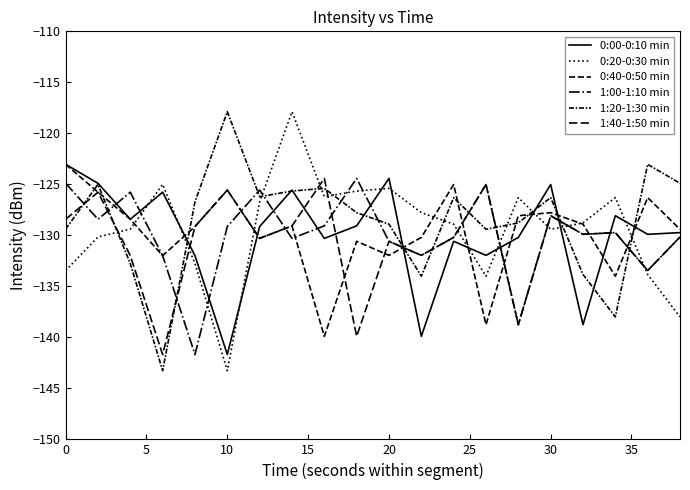

Reading left to right, what are all the values shown in this chart?

0:00-0:10 min: -123.0	-124.9	-128.4	-125.8	-132.0	-141.7	-129.1	-125.6	-130.3	-129.1	-124.4	-139.9	-130.6	-132.0	-130.2	-125.0	-138.8	-128.1	-129.9	-129.7
0:20-0:30 min: -133.5	-130.2	-129.4	-125.0	-132.8	-143.3	-126.7	-117.9	-126.2	-125.7	-125.4	-127.8	-128.9	-134.0	-126.3	-129.4	-128.8	-126.3	-133.8	-138.0
0:40-0:50 min: -123.0	-125.8	-128.4	-132.0	-129.1	-125.6	-130.3	-129.1	-139.9	-130.6	-132.0	-130.2	-125.0	-138.8	-128.1	-127.8	-128.9	-134.0	-126.3	-129.4
1:00-1:10 min: -124.9	-128.4	-125.8	-132.0	-141.7	-129.1	-125.6	-130.3	-129.1	-124.4	-130.6	-132.0	-130.2	-125.0	-138.8	-128.1	-129.9	-129.7	-133.5	-130.2
1:20-1:30 min: -129.4	-125.0	-132.8	-143.3	-126.7	-117.9	-126.2	-125.7	-125.4	-127.8	-128.9	-134.0	-126.3	-129.4	-128.8	-126.3	-133.8	-138.0	-123.0	-124.9
1:40-1:50 min: -128.4	-125.8	-132.0	-141.7	-129.1	-125.6	-130.3	-129.1	-124.4	-139.9	-130.6	-132.0	-130.2	-125.0	-138.8	-128.1	-129.9	-129.7	-133.5	-130.2